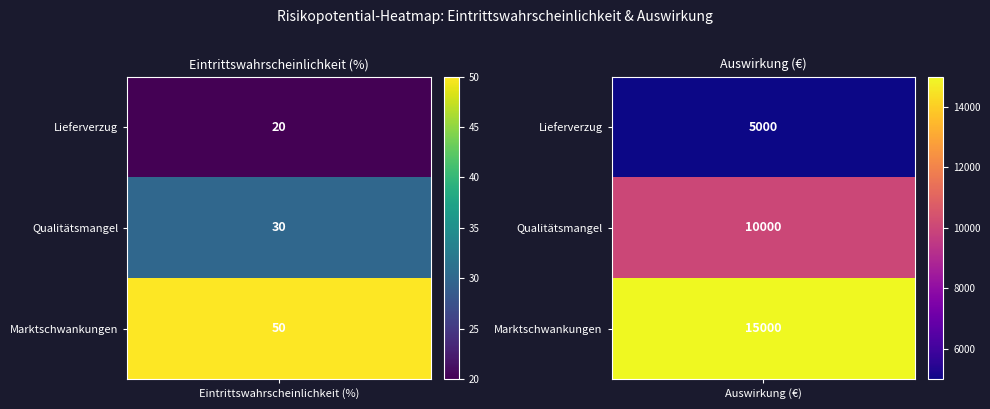

List the series in order of their peak value, lowest first.

Lieferverzug, Qualitätsmangel, Marktschwankungen